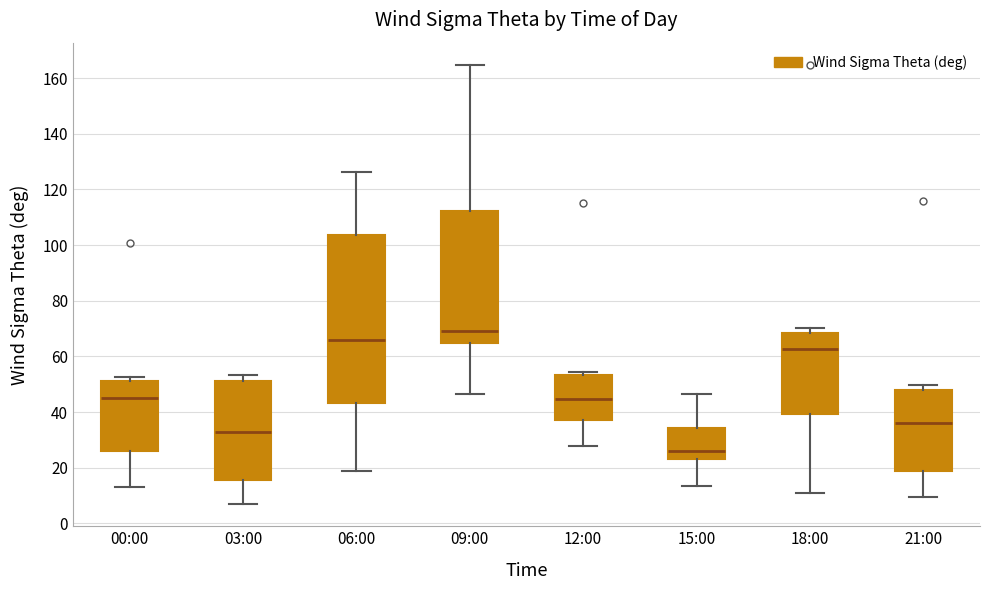

Where is the lower edge of the box for 09:00 on the y-axis? The values are not printed on the chart, so give them approximately, as read against the axis.

64